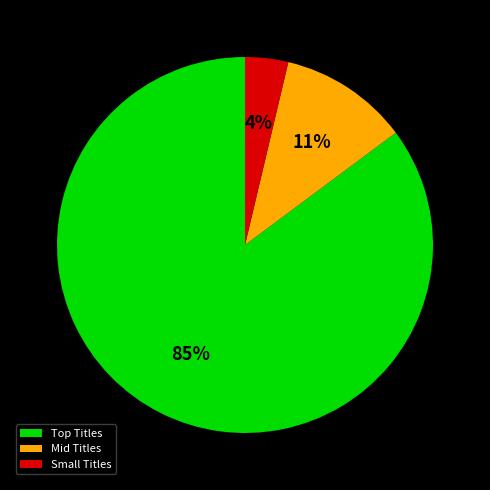

True or false: Mid Titles accounts for 11% of the total.

True